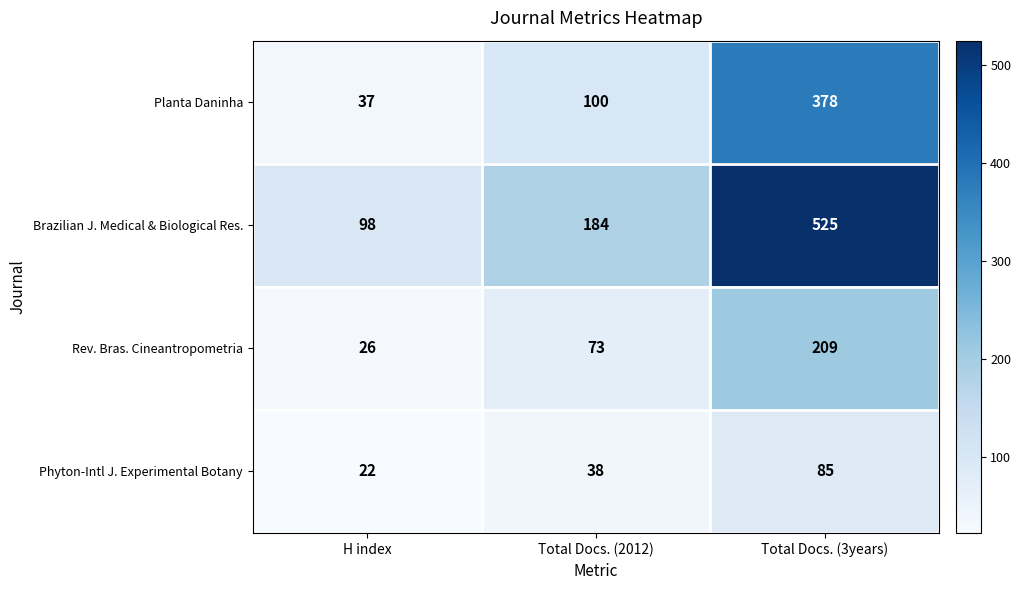

At how many categories does at least one series exceed 191?

1